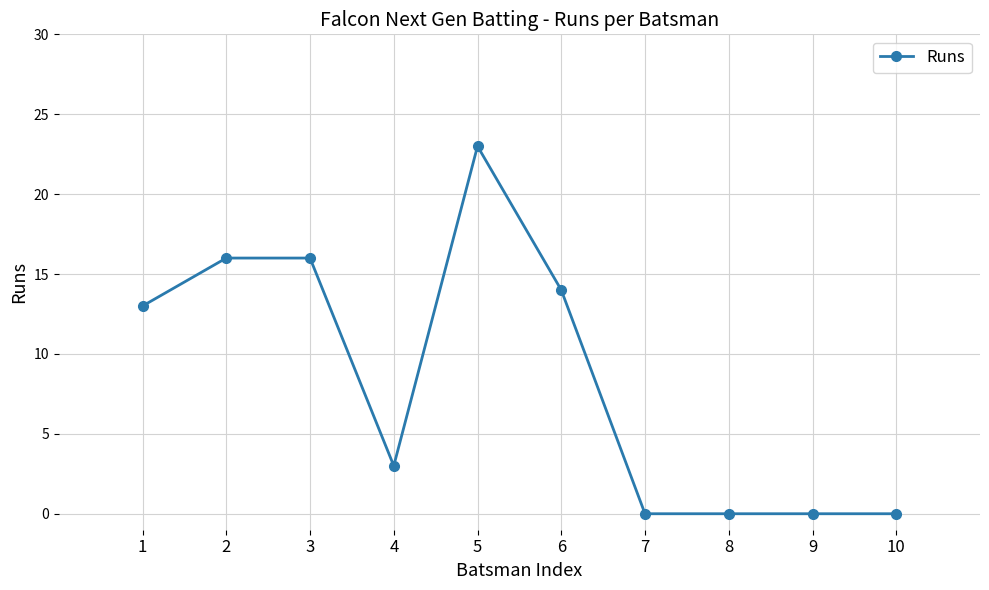

What is the value of the 1st point from the left?

13